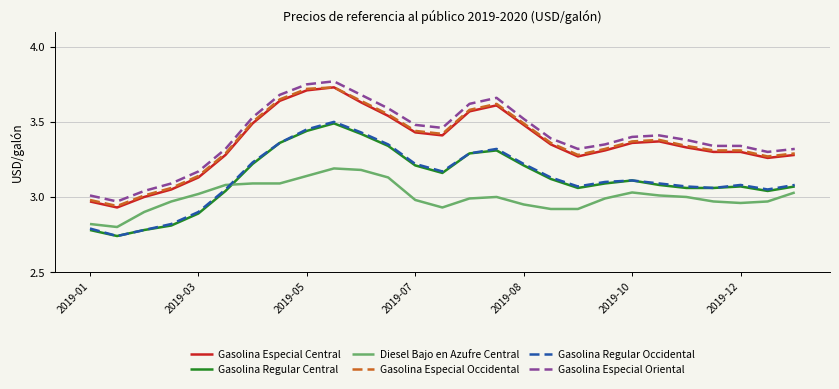

True or false: Diesel Bajo en Azufre Central and Gasolina Especial Central intersect in this chart.

False